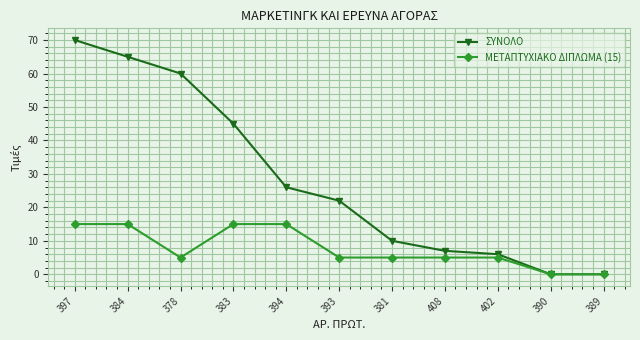

At which category does the chart reach its peak across all series?

397